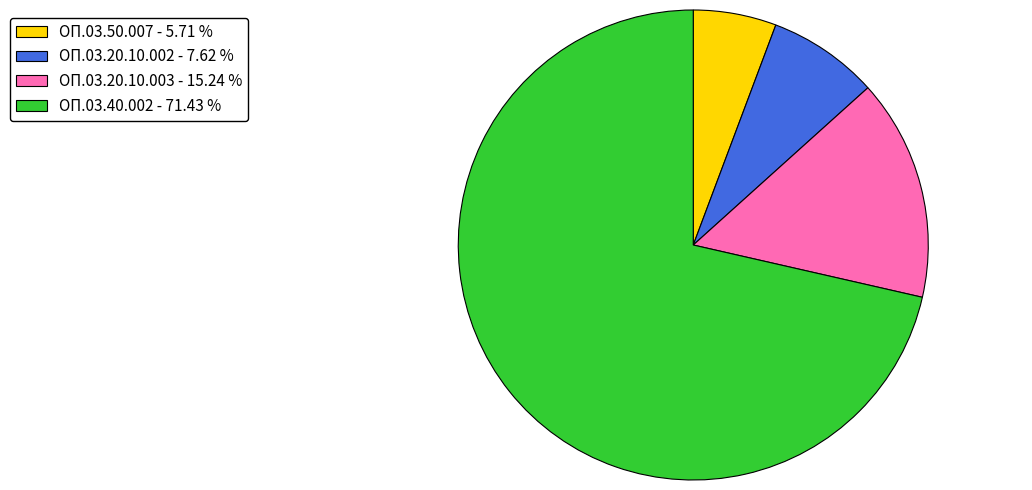

Is the sum of ОП.03.50.007 - 5.71 % and ОП.03.20.10.002 - 7.62 % greater than half?

No